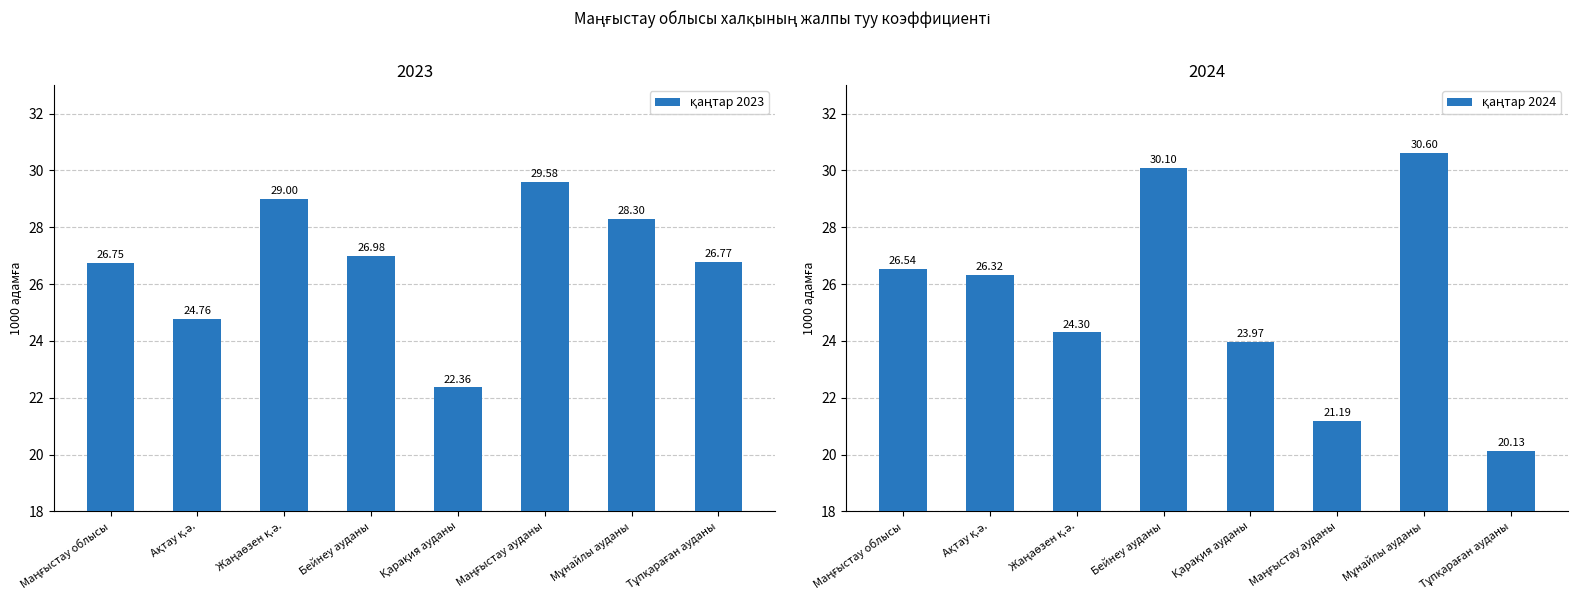

Is it true that қаңтар 2023 equals 26.8 at Маңғыстау облысы?

True